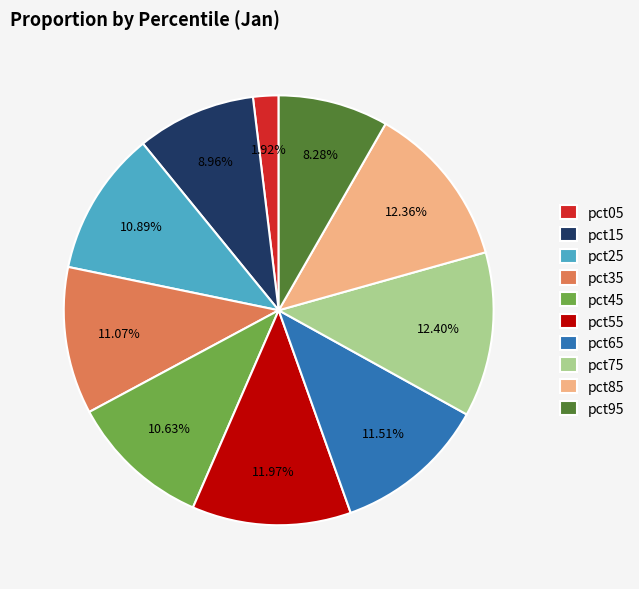

To the nearest percent, what is the difference between the pct55 and pct95 slice percentages?

4%